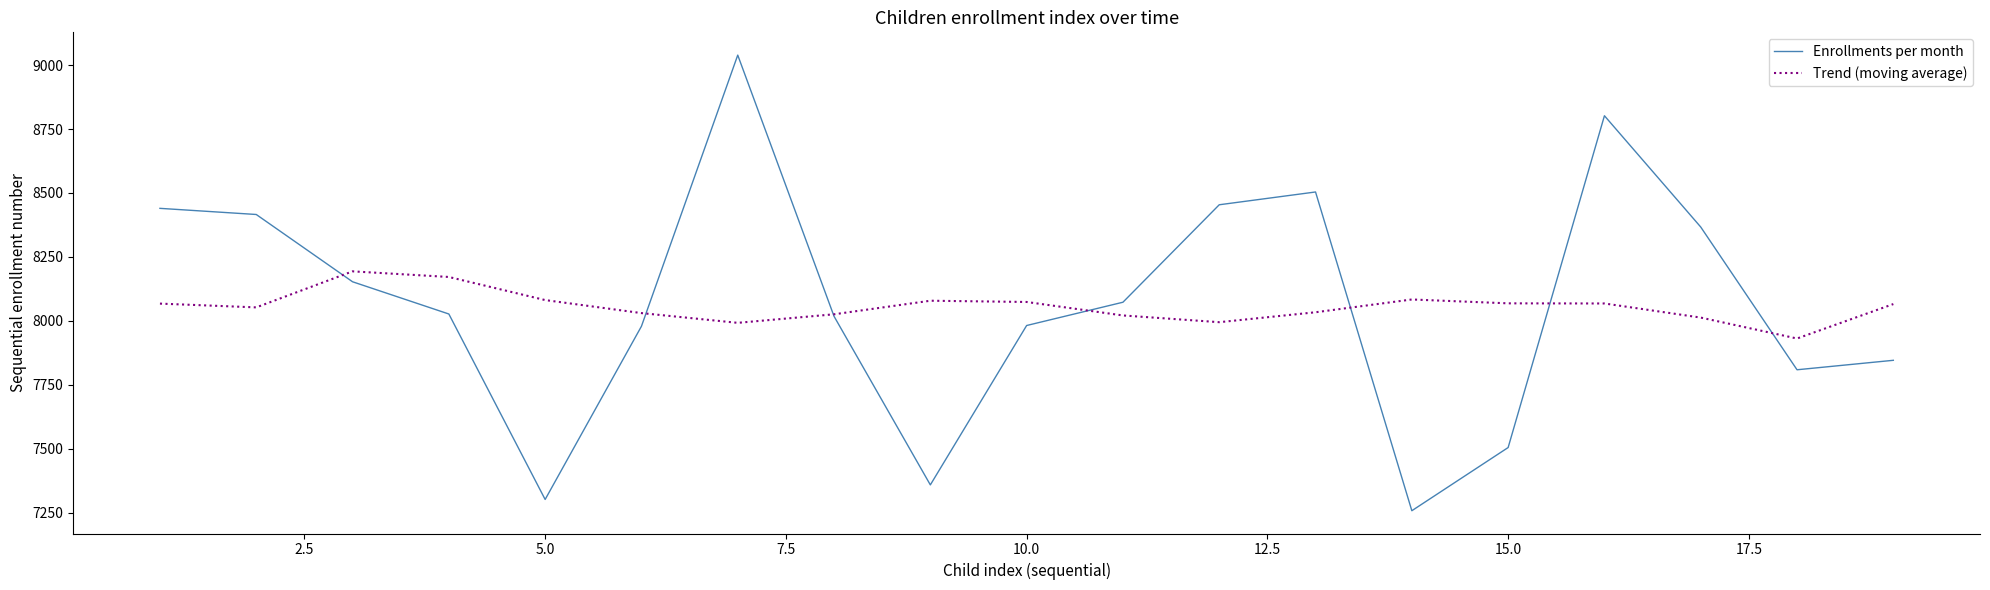

How many times do Trend (moving average) and Enrollments per month cross each other?

7